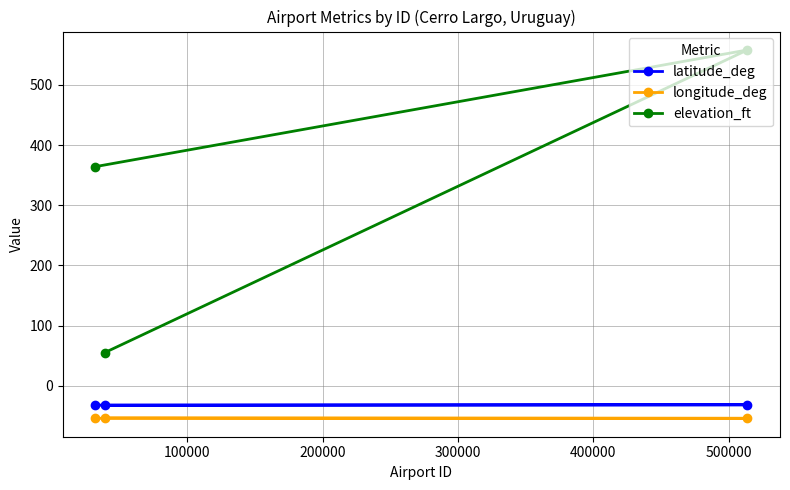

What is the lowest value of the longitude_deg series?

-54.3